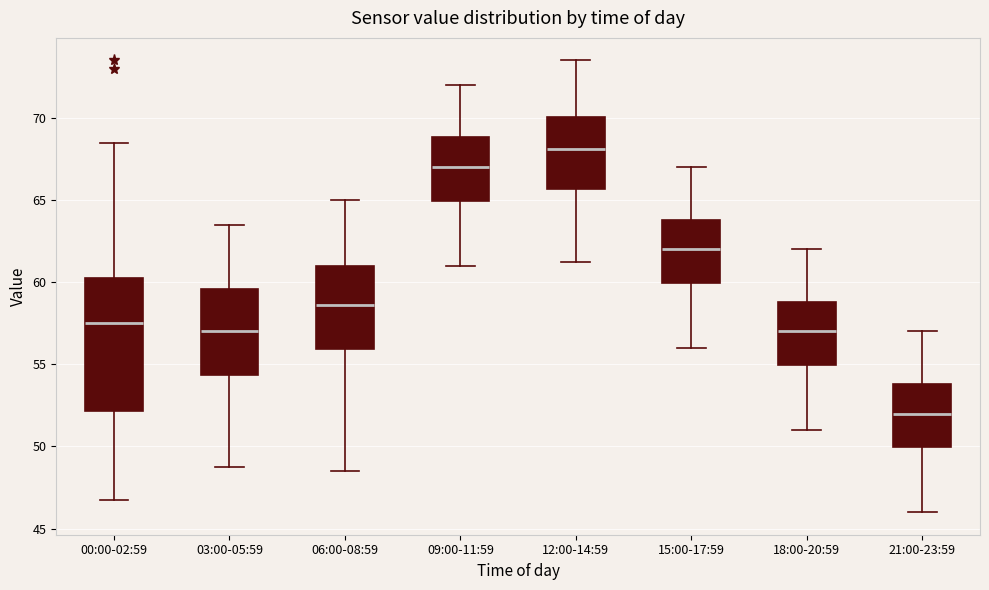

Where does the median line of the box for 00:00-02:59 sit on the y-axis? The values are not printed on the chart, so give them approximately, as read against the axis.

57.5